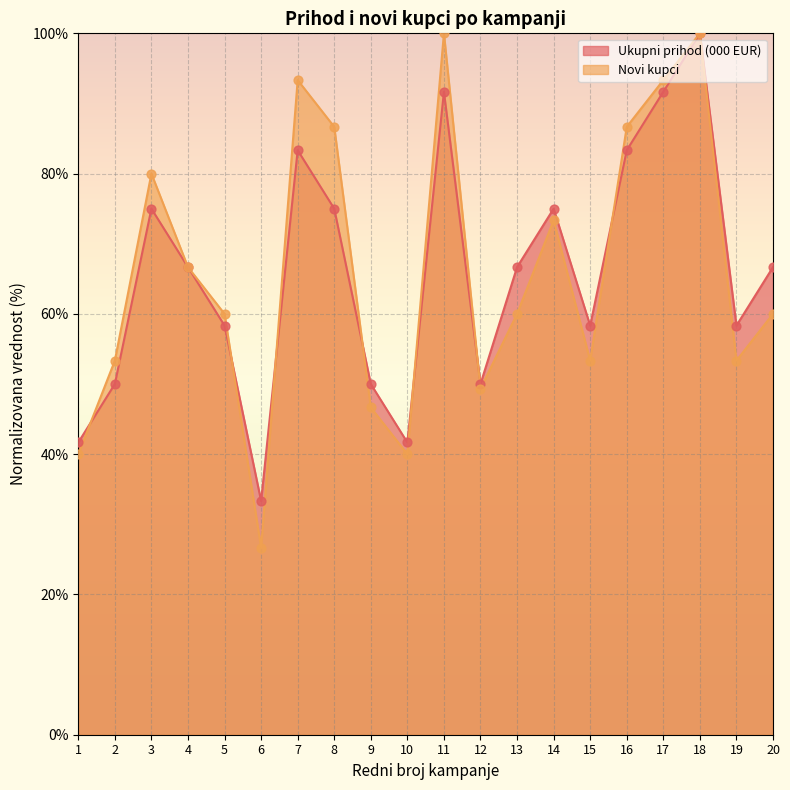

Which series reaches the maximum Y coordinate?

Ukupni prihod (000 EUR)